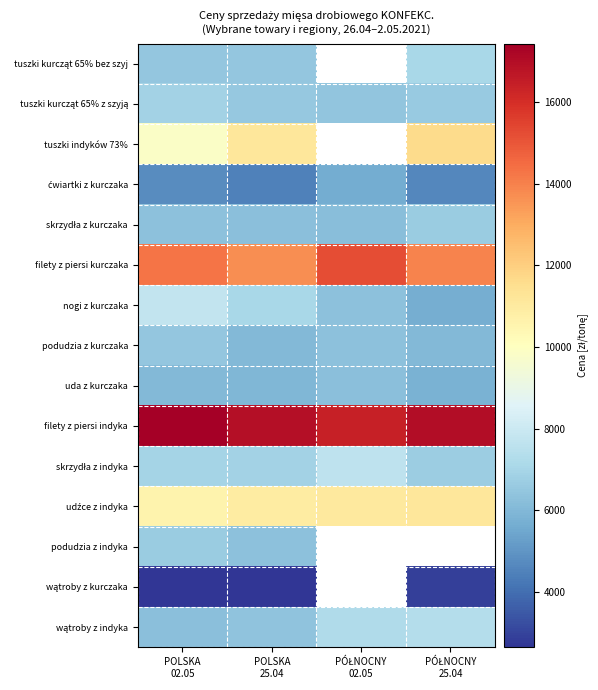

What is the smallest value displayed?

2646.9